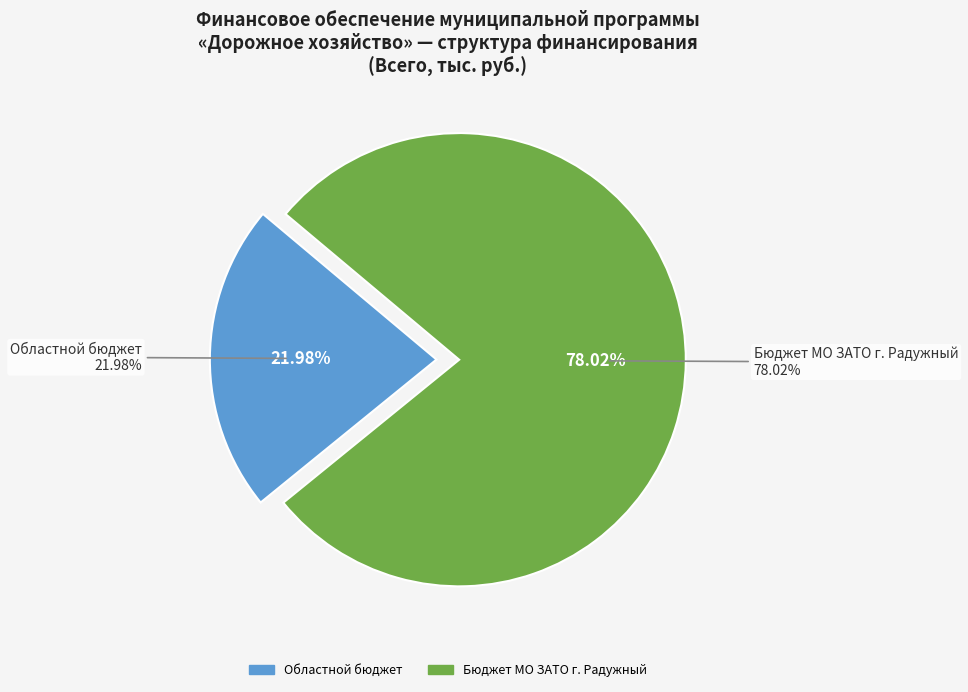

Between Областной бюджет and Бюджет МО ЗАТО г. Радужный, which is larger?

Бюджет МО ЗАТО г. Радужный